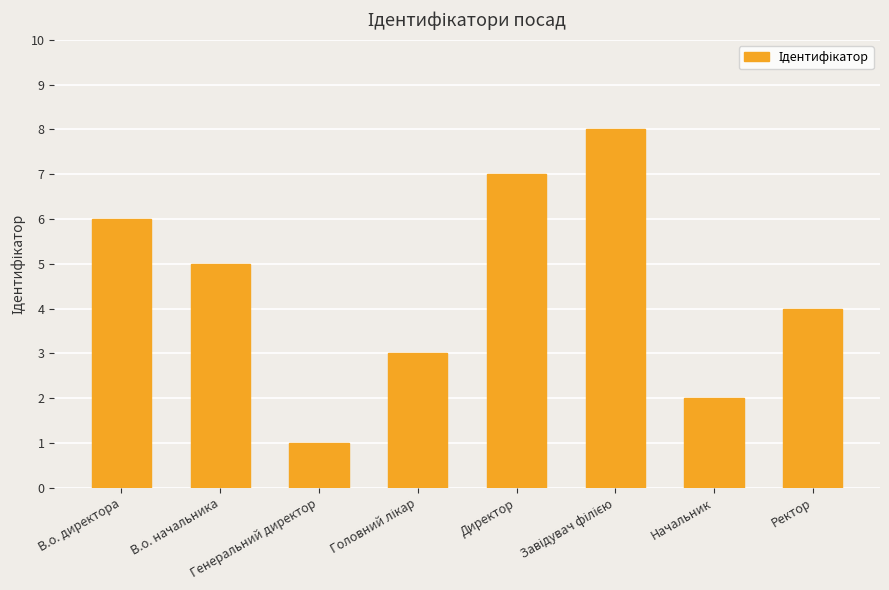

Are the bars grouped side by side (vs. stacked)?

No